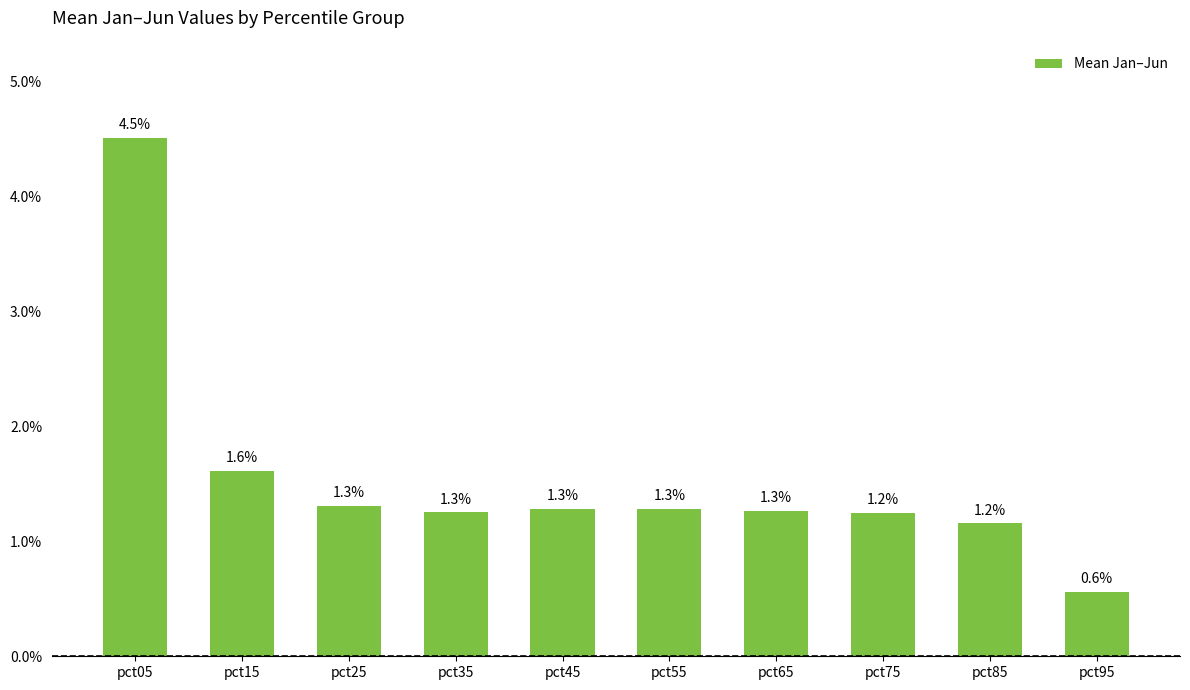

Are the bars horizontal?

No